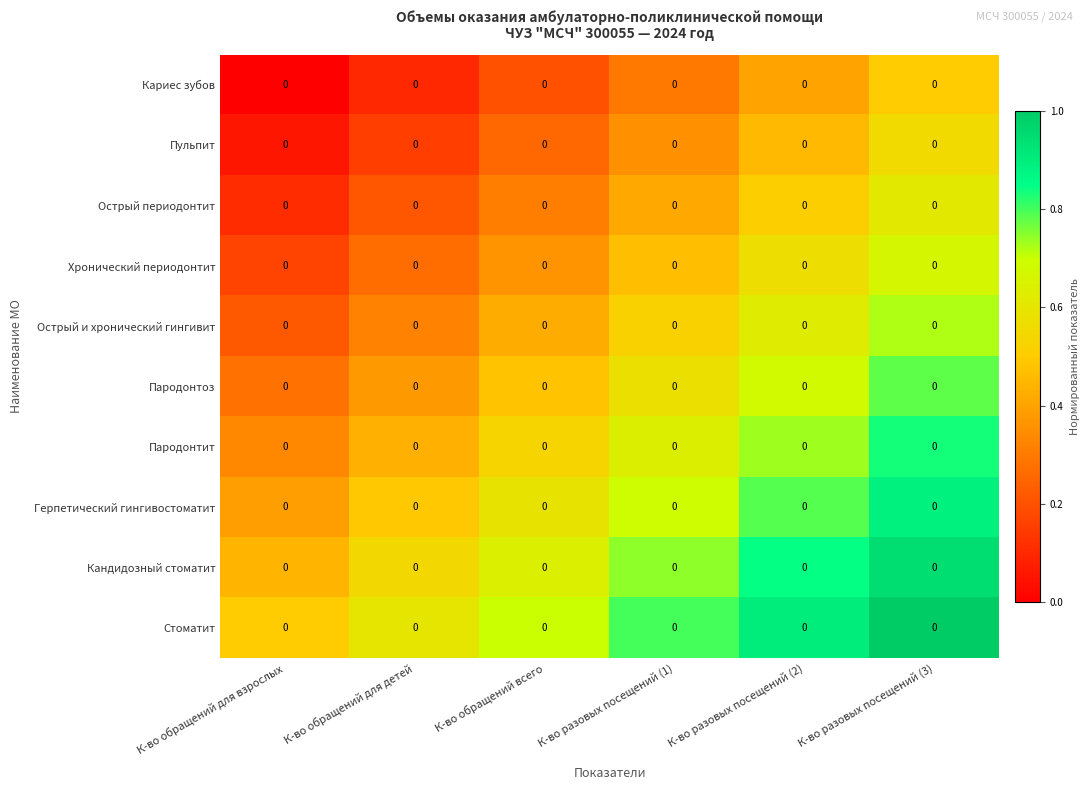

Rank the series by their maximum value, from lowest to highest.

Кариес зубов, Пульпит, Острый периодонтит, Хронический периодонтит, Острый и хронический гингивит, Пародонтоз, Пародонтит, Герпетический гингивостоматит, Кандидозный стоматит, Стоматит